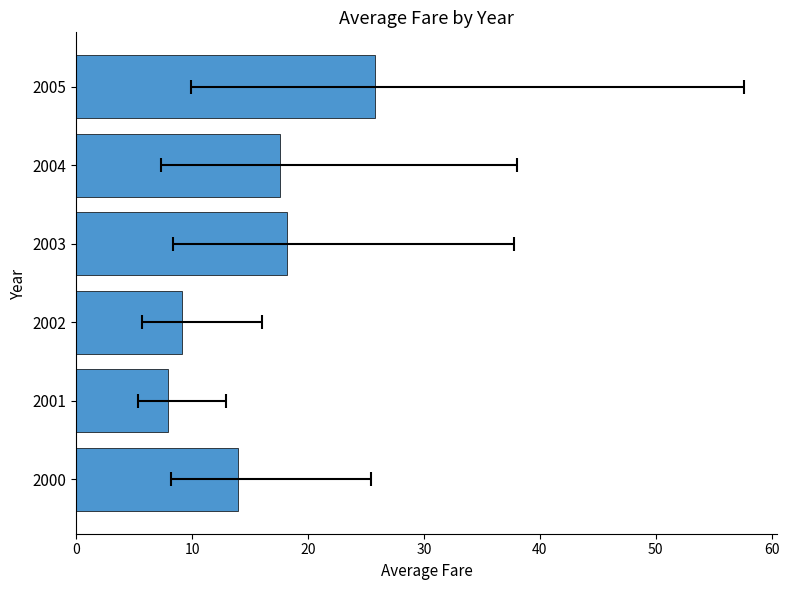

How many data points does each series have?

6